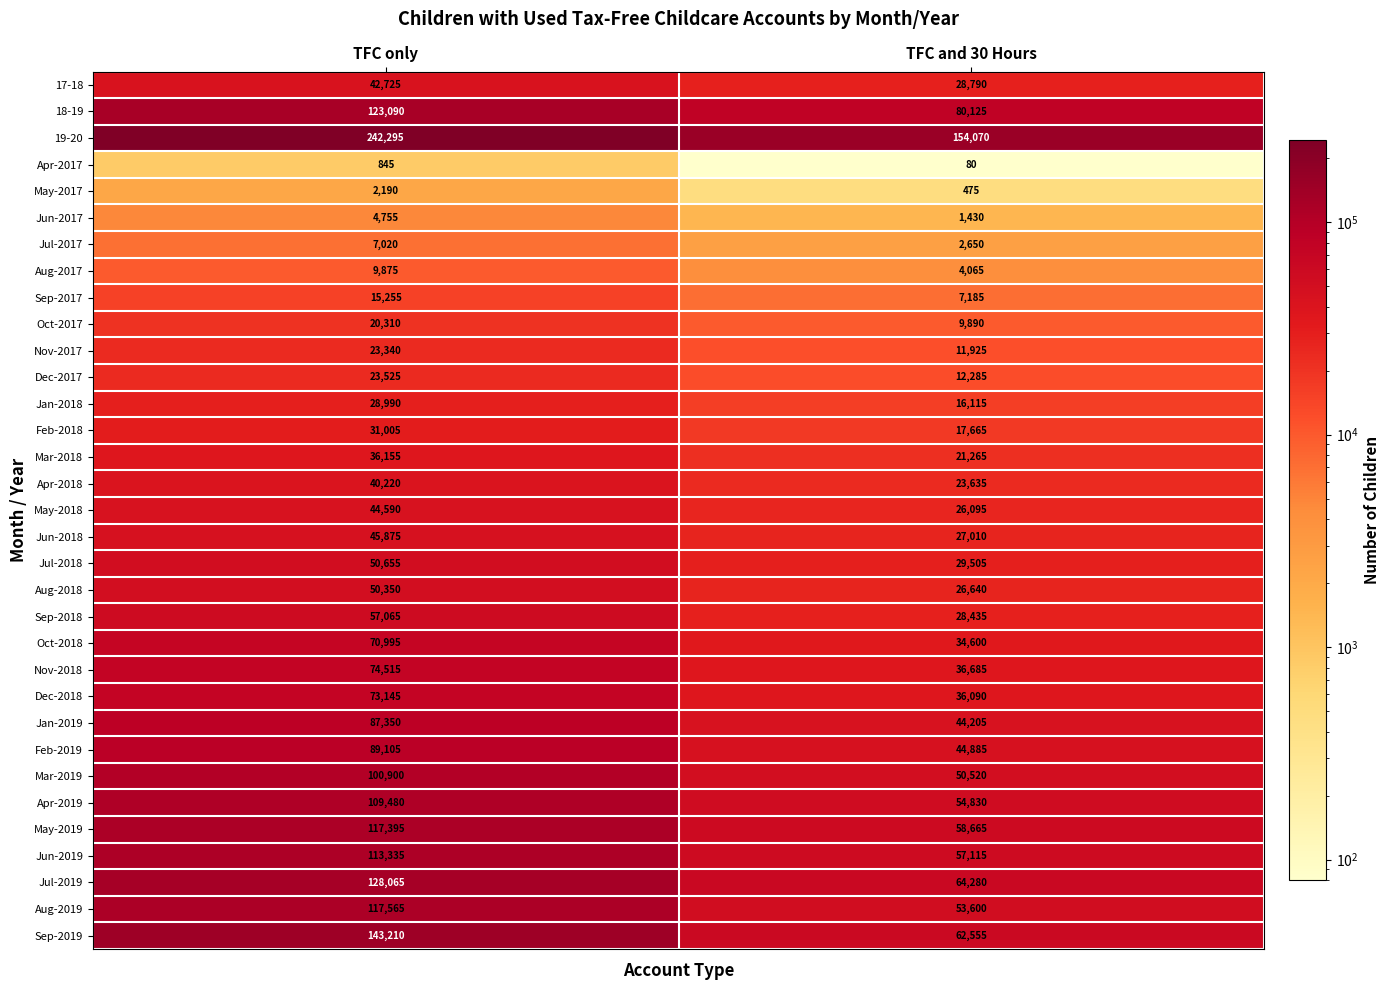

How many distinct data groups are displayed?

33